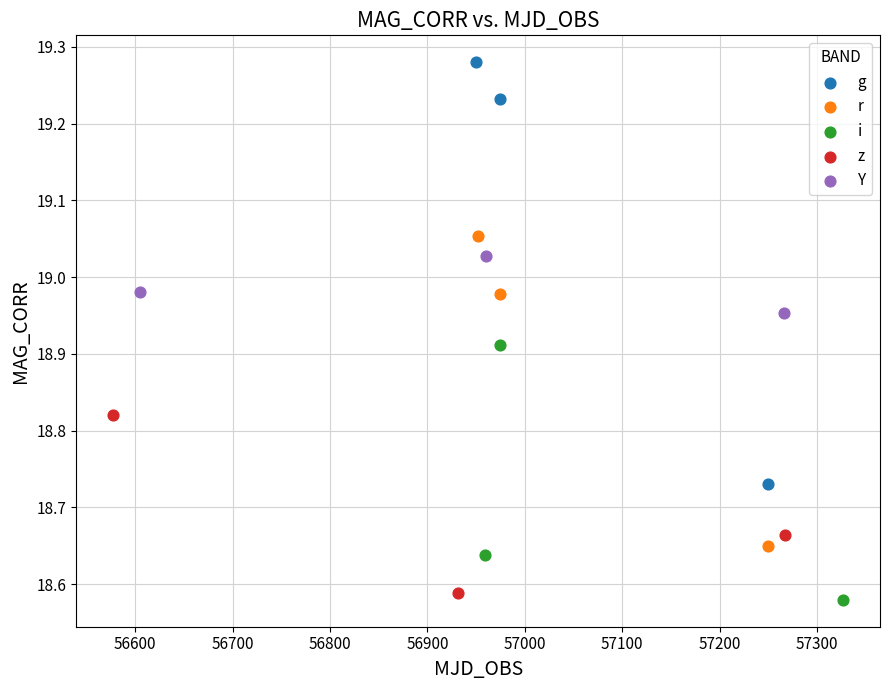

What are all the series names shown in the legend?

g, r, i, z, Y